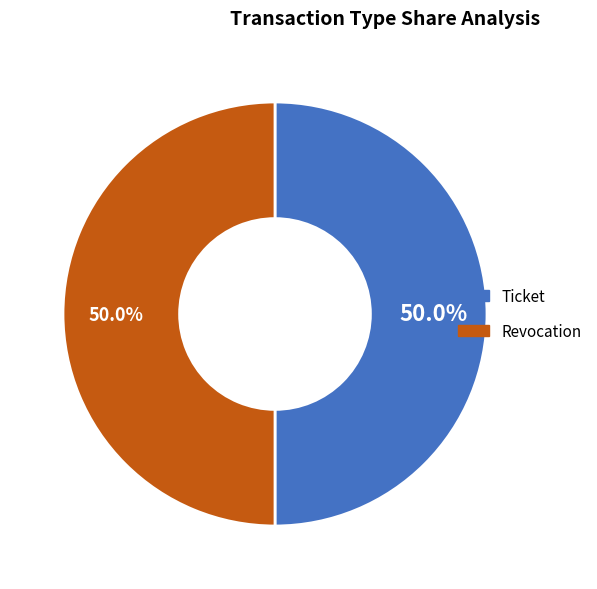

What percentage is NOT represented by Ticket?

50.0%